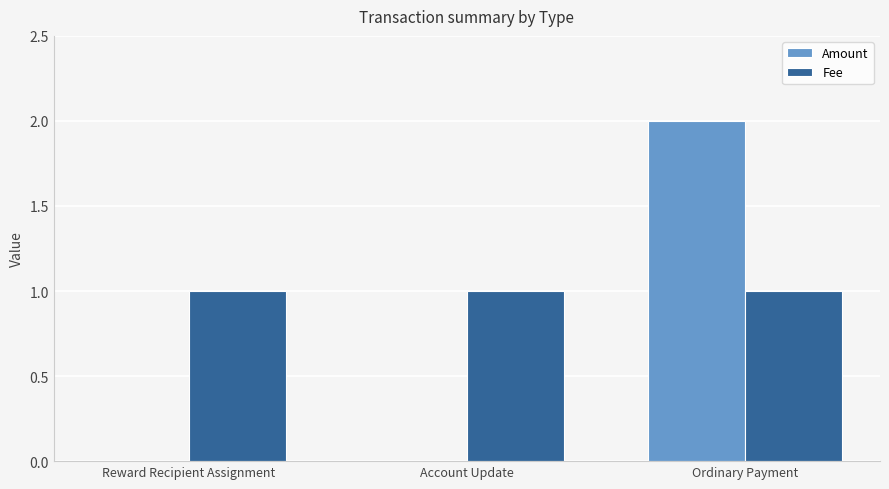

Which series changed the most between Account Update and Ordinary Payment?

Amount